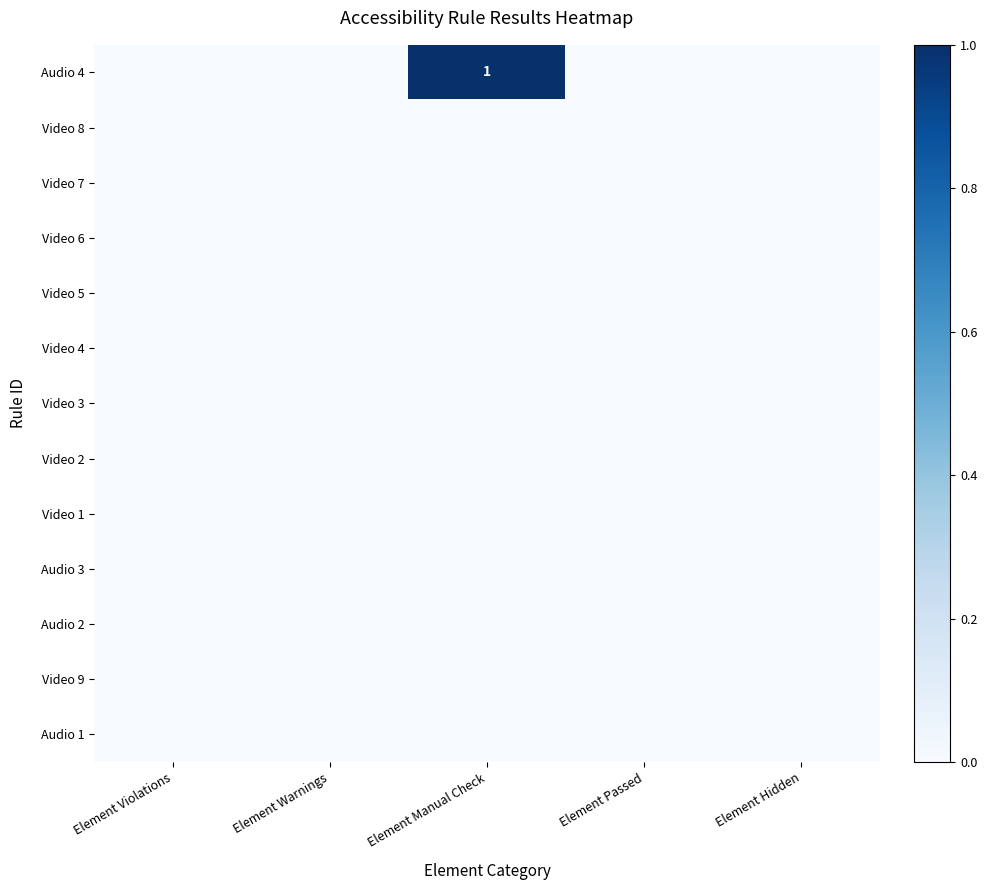

Which series has the largest total across all categories?

Audio 4